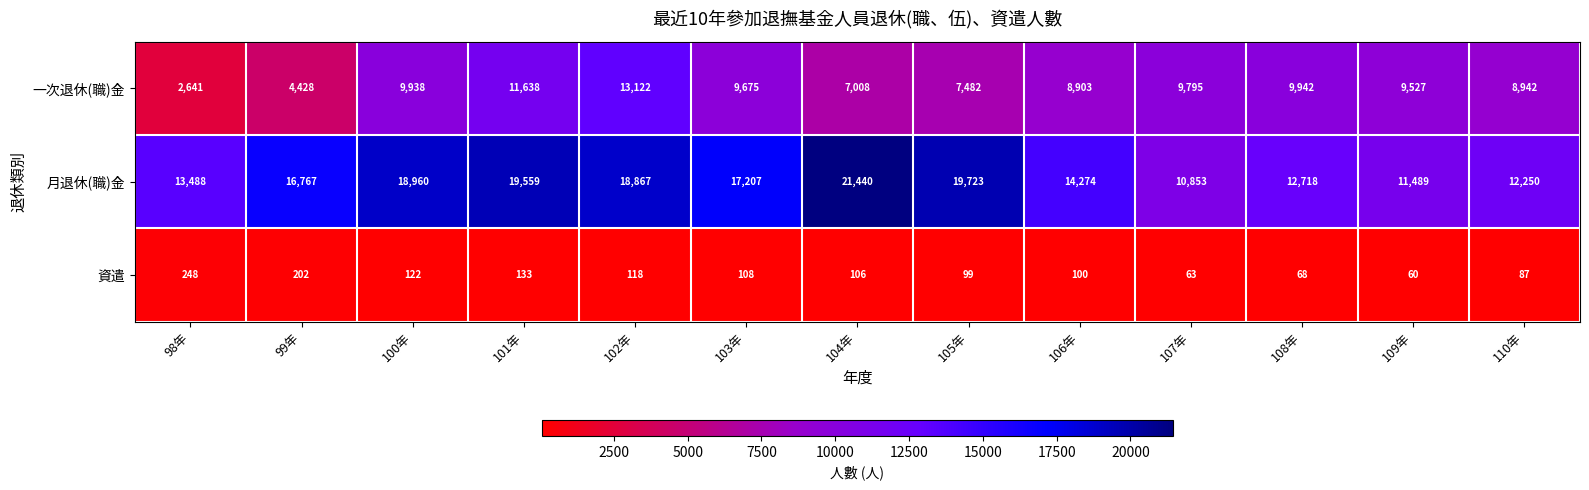

What is the difference between the highest and lowest values at 108年?

12650